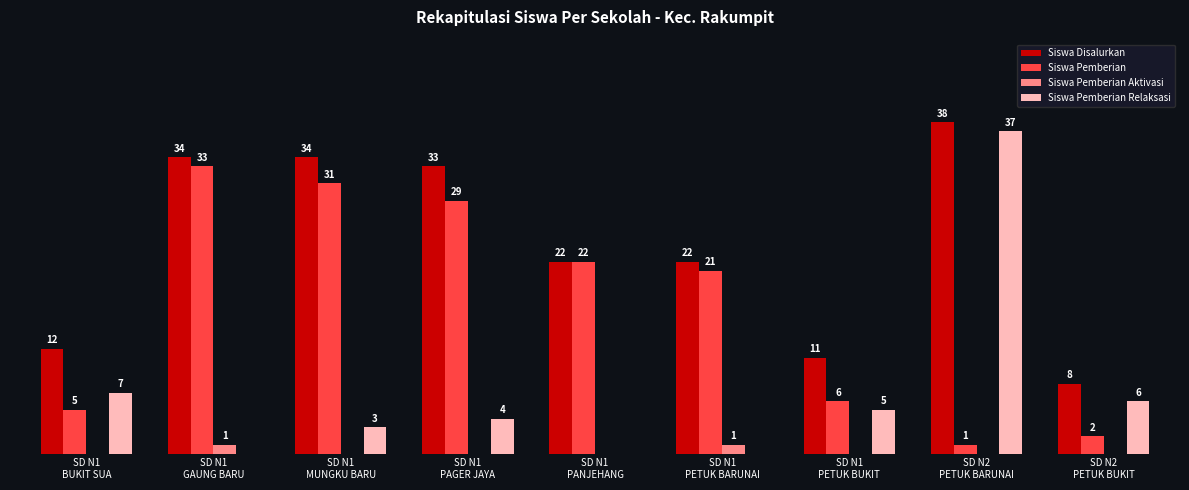

Which series has the largest total across all categories?

Siswa Disalurkan